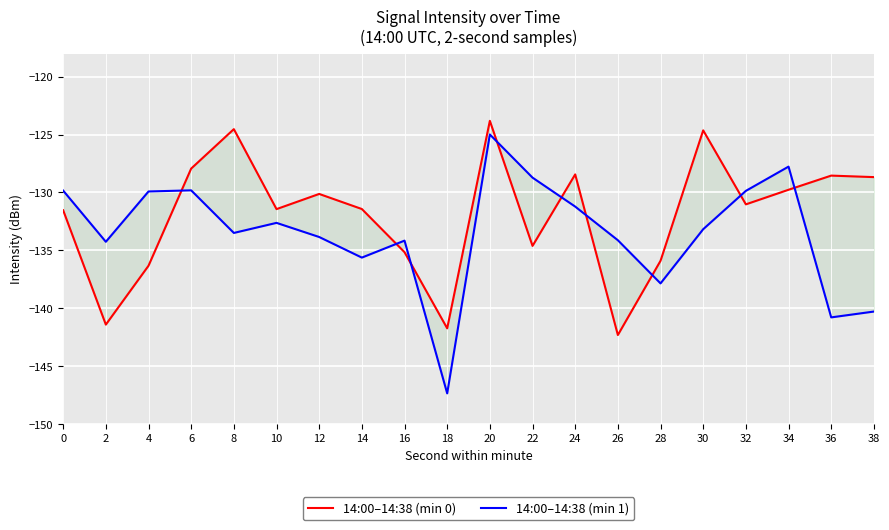

Reading right to left, transcribe all the data shown in this chart.

14:00–14:38 (min 0): 38=-128.7	36=-128.5	34=-129.8	32=-131.0	30=-124.6	28=-135.9	26=-142.3	24=-128.4	22=-134.6	20=-123.8	18=-141.7	16=-135.2	14=-131.4	12=-130.1	10=-131.4	8=-124.5	6=-127.9	4=-136.3	2=-141.4	0=-131.5
14:00–14:38 (min 1): 38=-140.3	36=-140.8	34=-127.8	32=-129.9	30=-133.2	28=-137.9	26=-134.1	24=-131.2	22=-128.7	20=-125.0	18=-147.4	16=-134.2	14=-135.6	12=-133.8	10=-132.6	8=-133.5	6=-129.8	4=-129.9	2=-134.3	0=-129.8